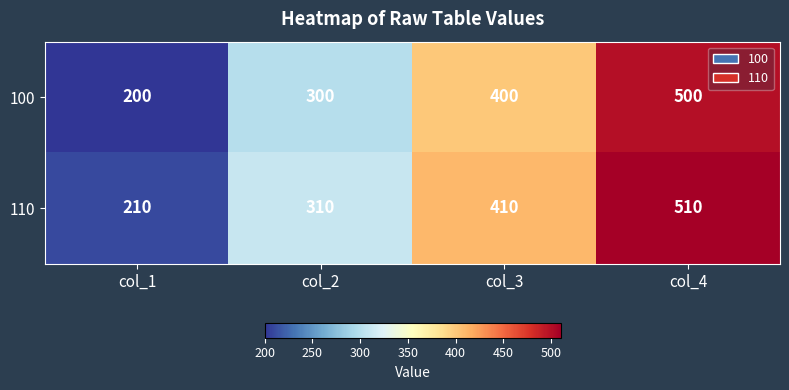

True or false: 110 has a value of 410 at col_3.

True